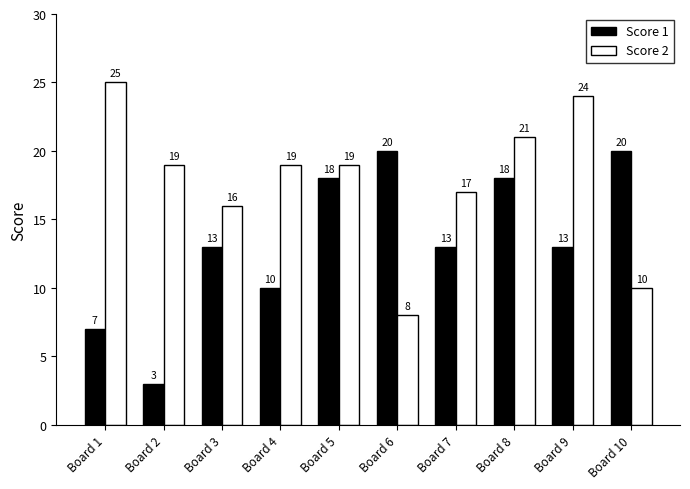

Which label corresponds to the largest value in the chart?

Board 1